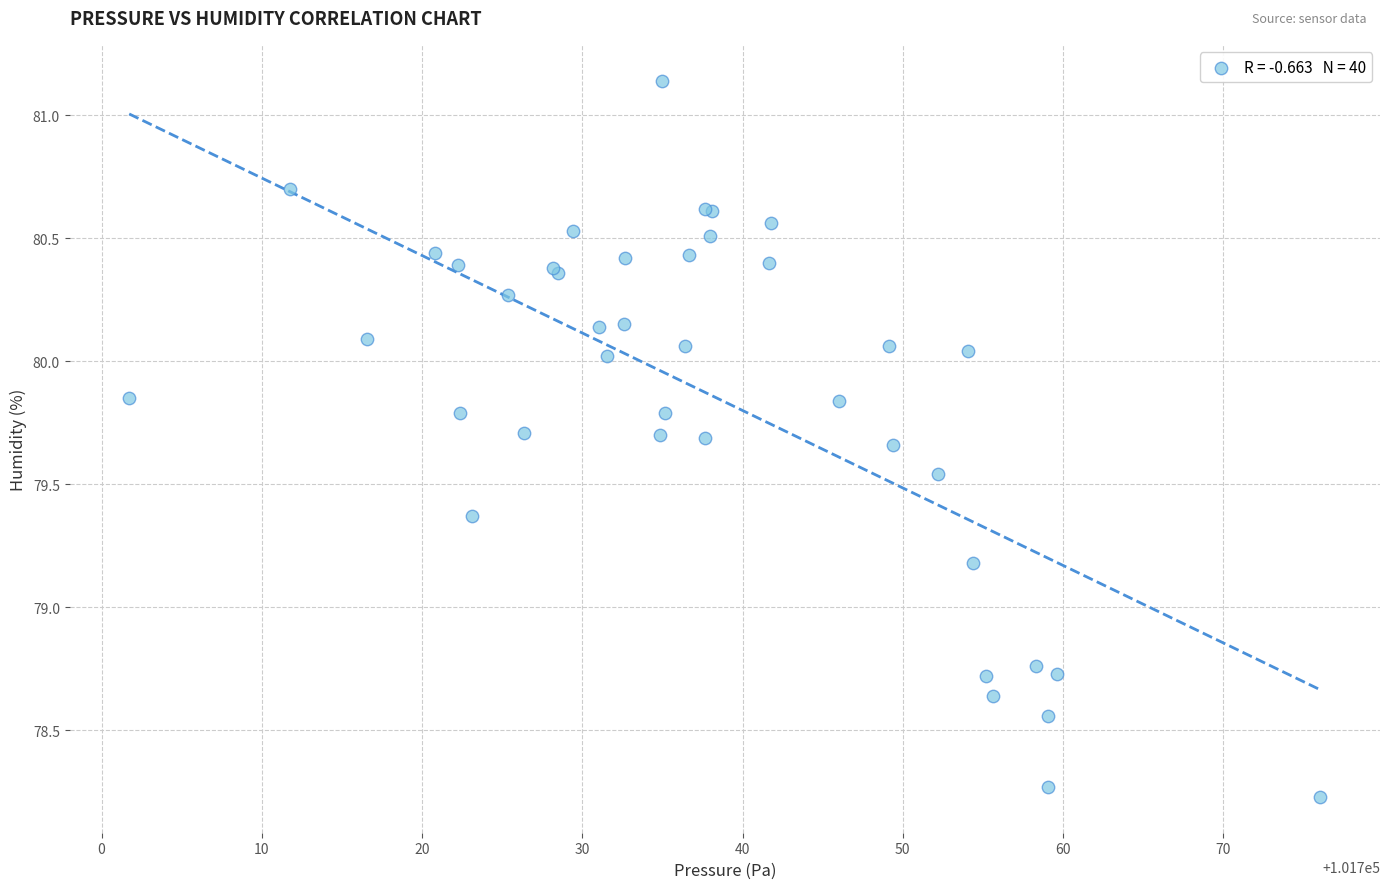

What Y value in the scatter plot is closest to 79?

79.2